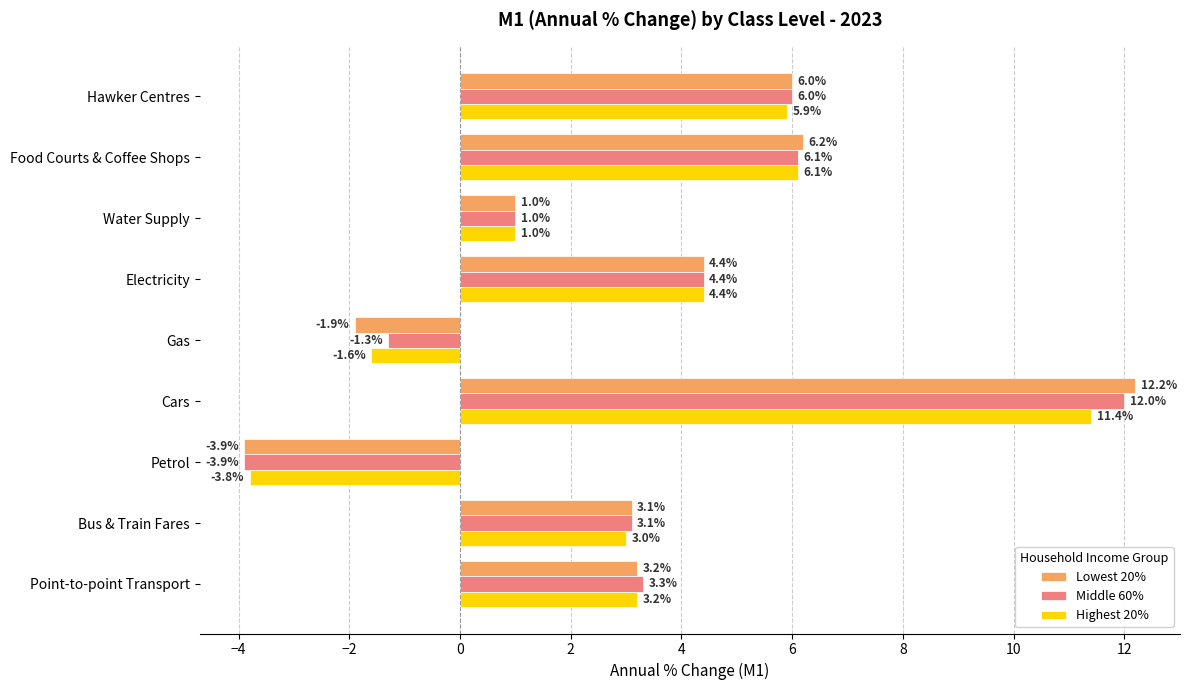

List the series in order of their peak value, highest first.

Lowest 20%, Middle 60%, Highest 20%